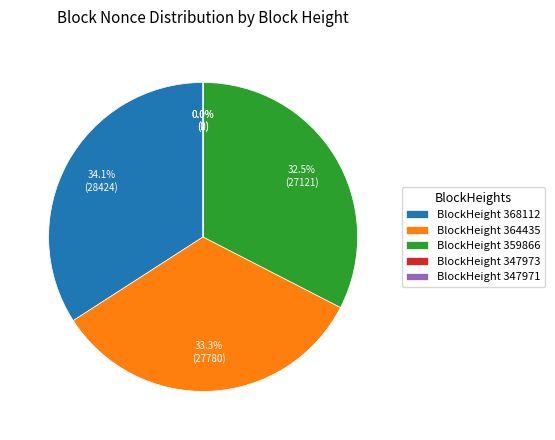

What is the largest slice in the pie chart?

BlockHeight 368112